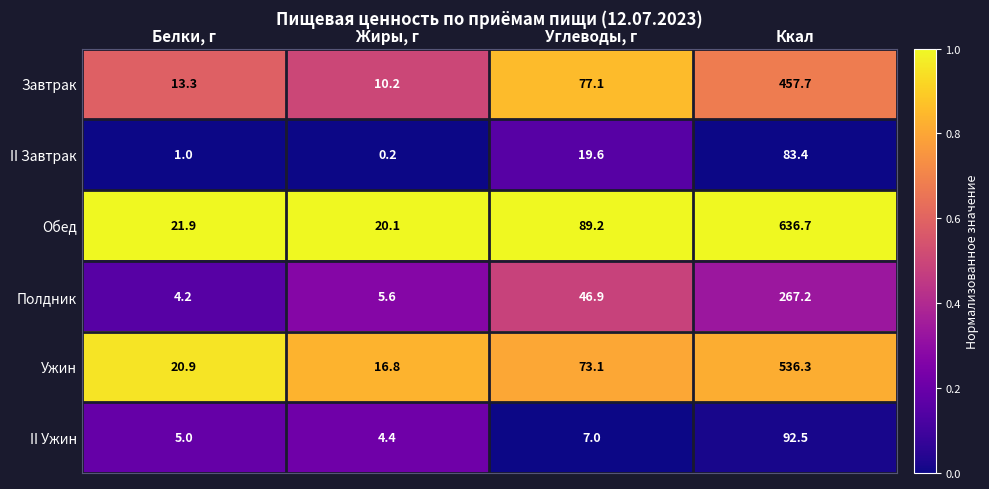

Is it true that II Ужин equals 1.5 at Жиры, г?

False